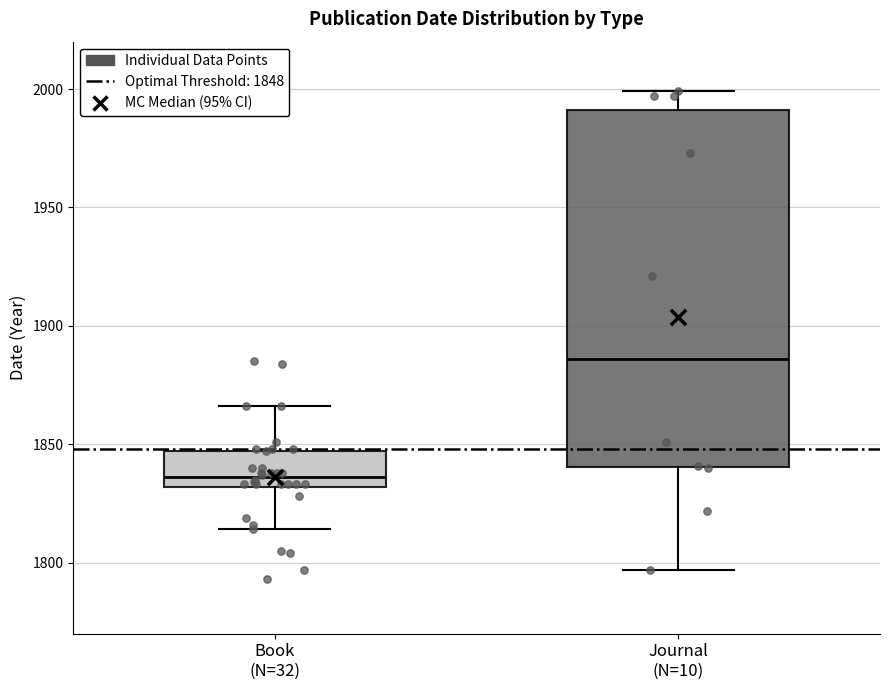

Comparing the boxes themselves (not the whiskers), which one is the tallest?

Journal (N=10)